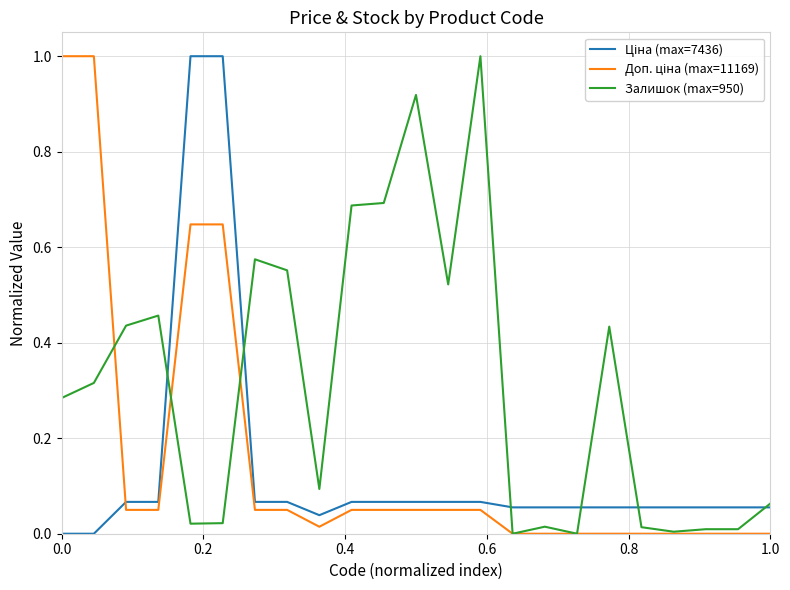

Which series has the largest total across all categories?

Залишок (max=950)